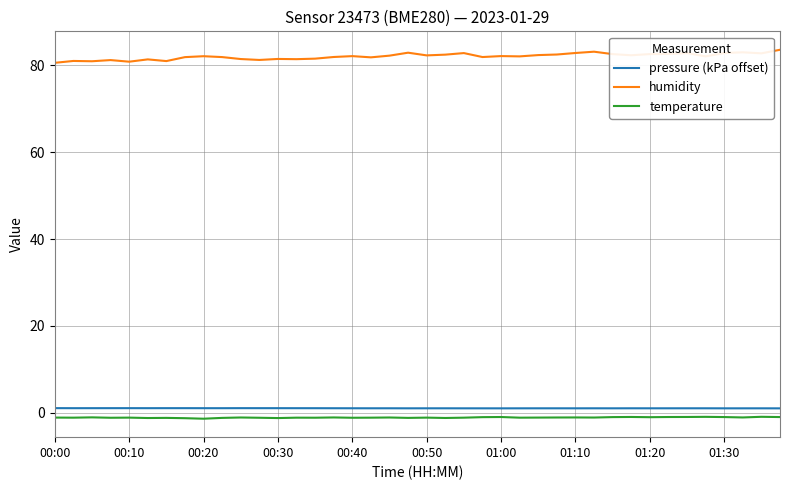

Which series has the largest total across all categories?

humidity